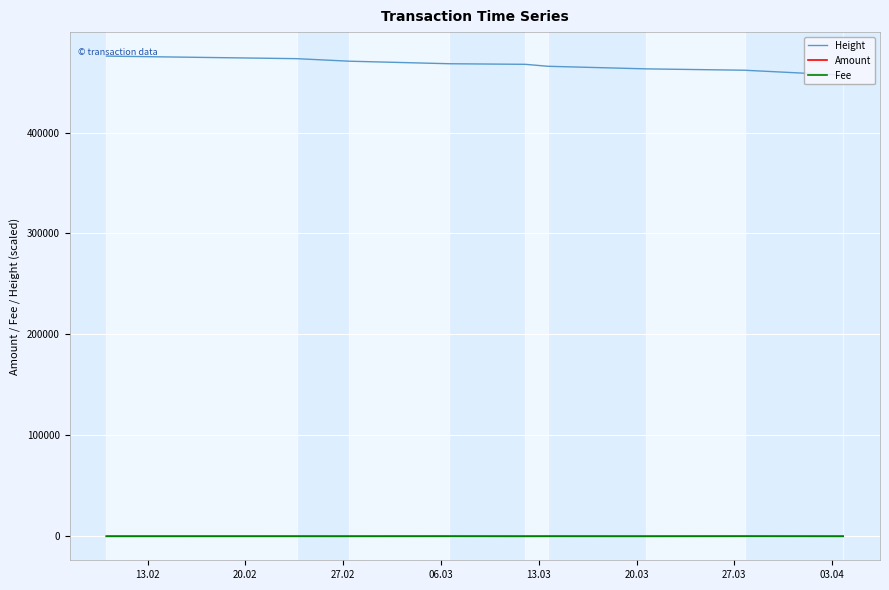

What is the minimum value for Height?

456821.0